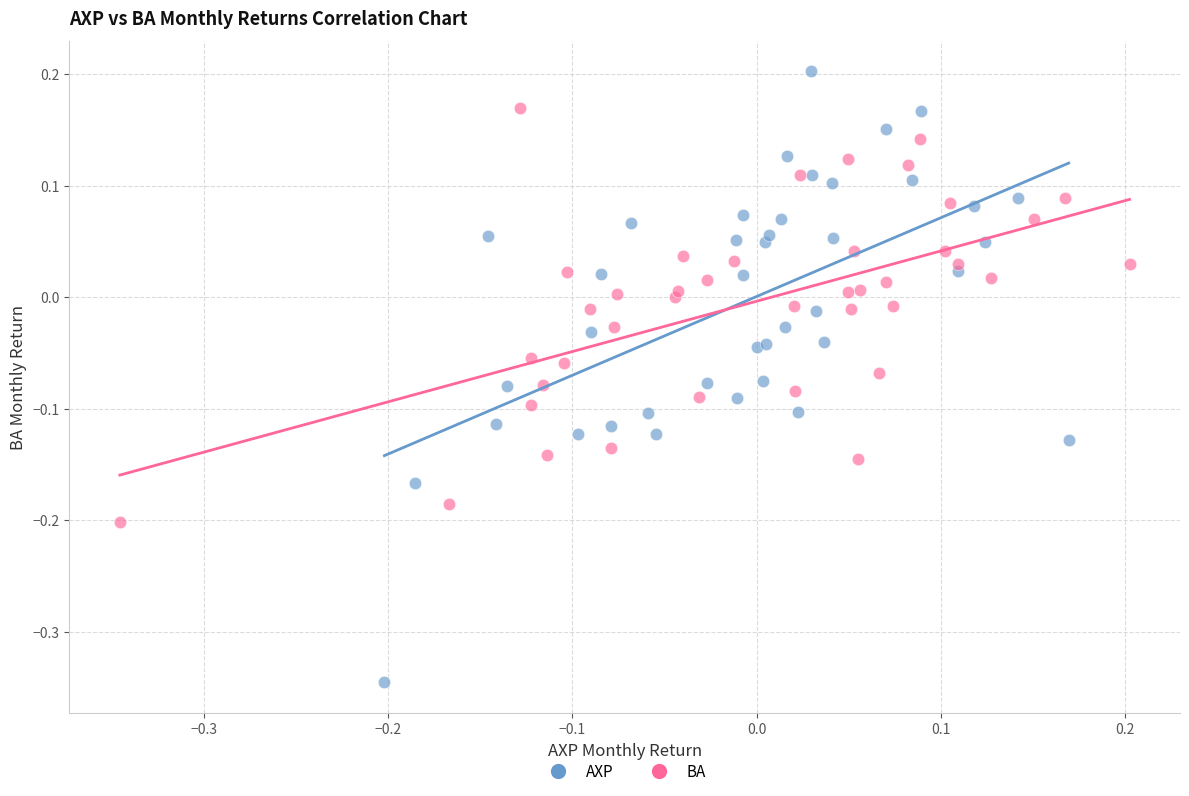

Which series has the largest Y range (max minus min)?

AXP